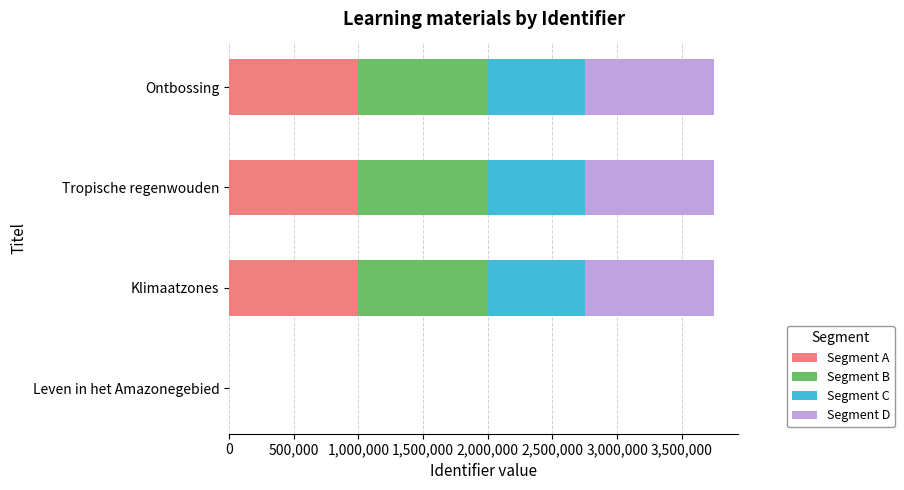

The value of Segment A at Tropische regenwouden is 1377421. True or false?

False